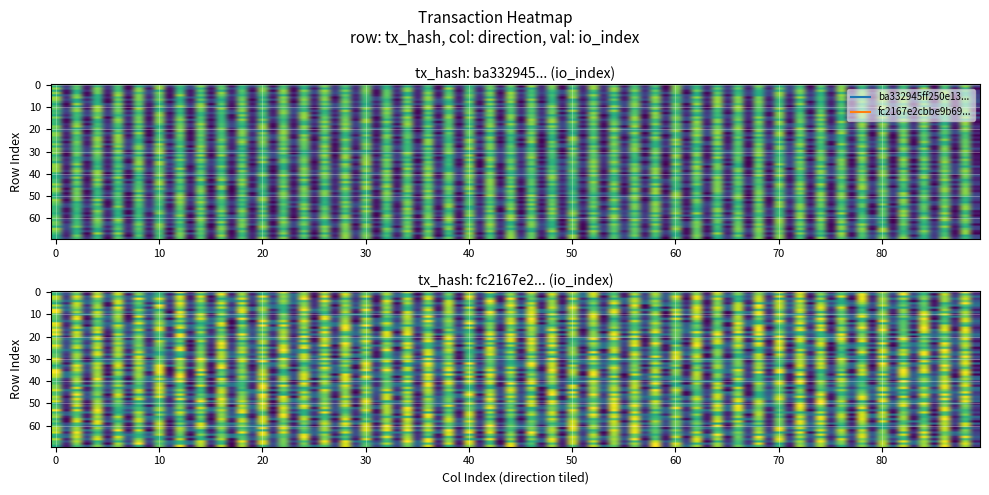

How many data points in ba332945ff250e13aff4d097e02a8f982188d36 are less than 1?

1